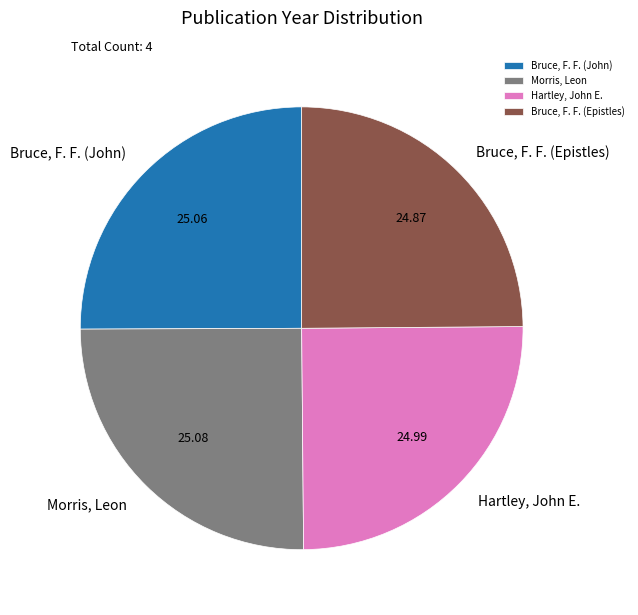

Approximately how many times larger is the value at Morris, Leon compared to Hartley, John E.?

1.0